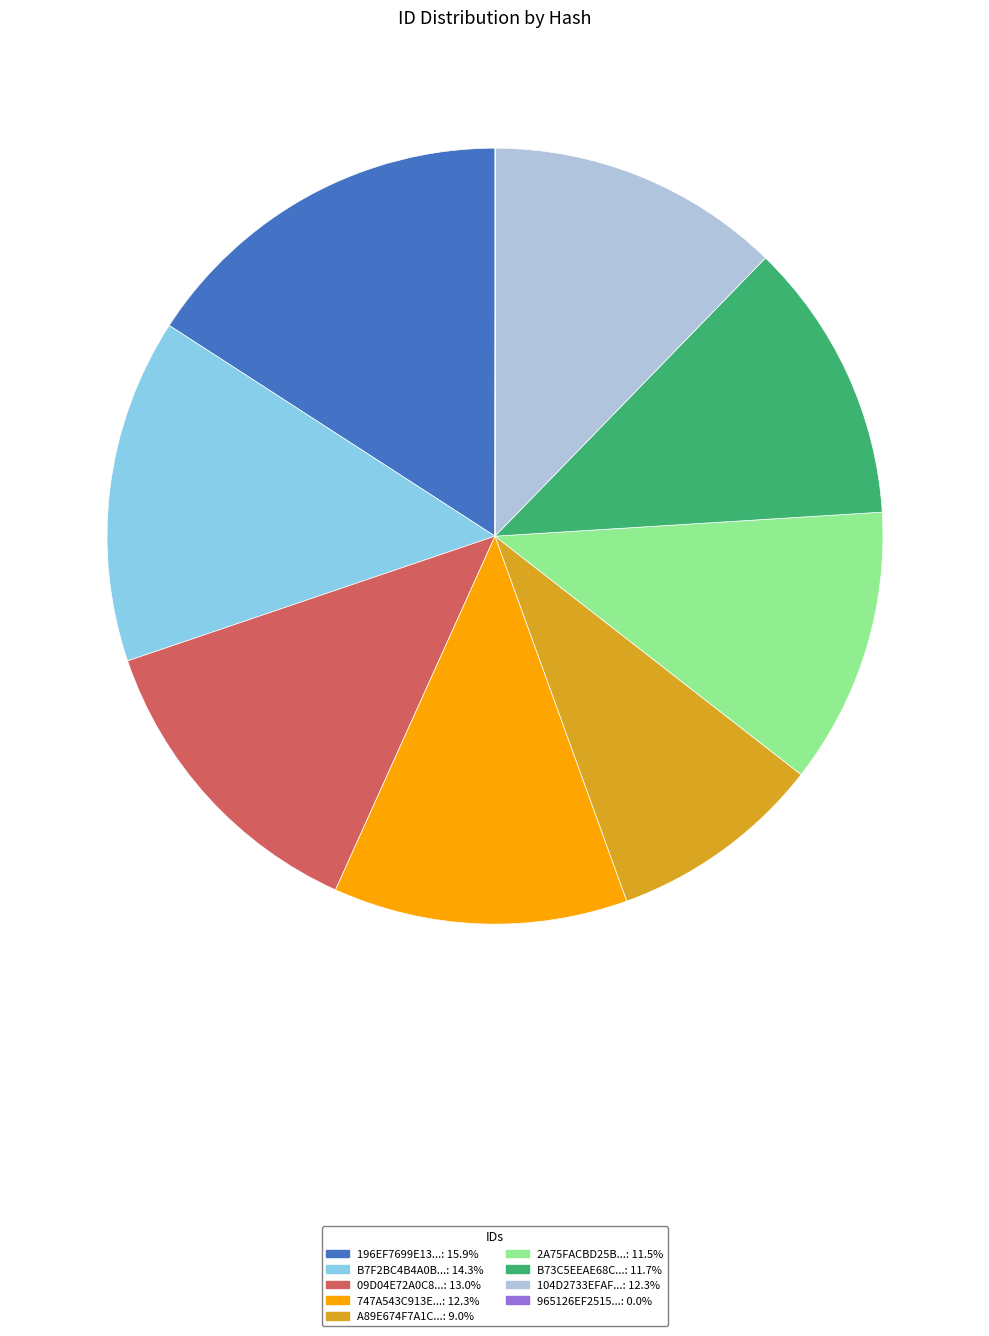

Is there any slice that represents more than half of the pie?

No